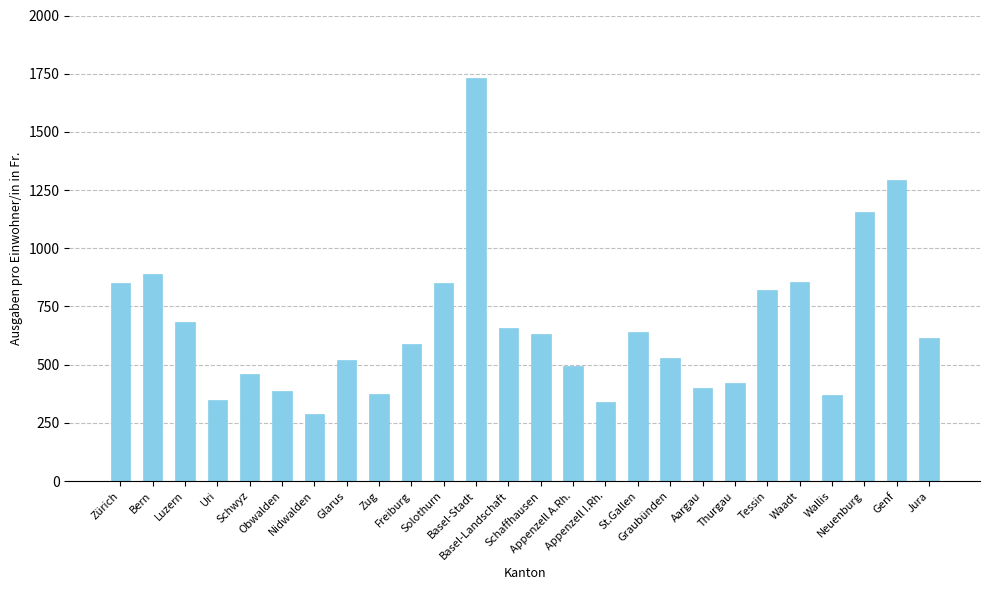

The value at Wallis is 368. True or false?

True